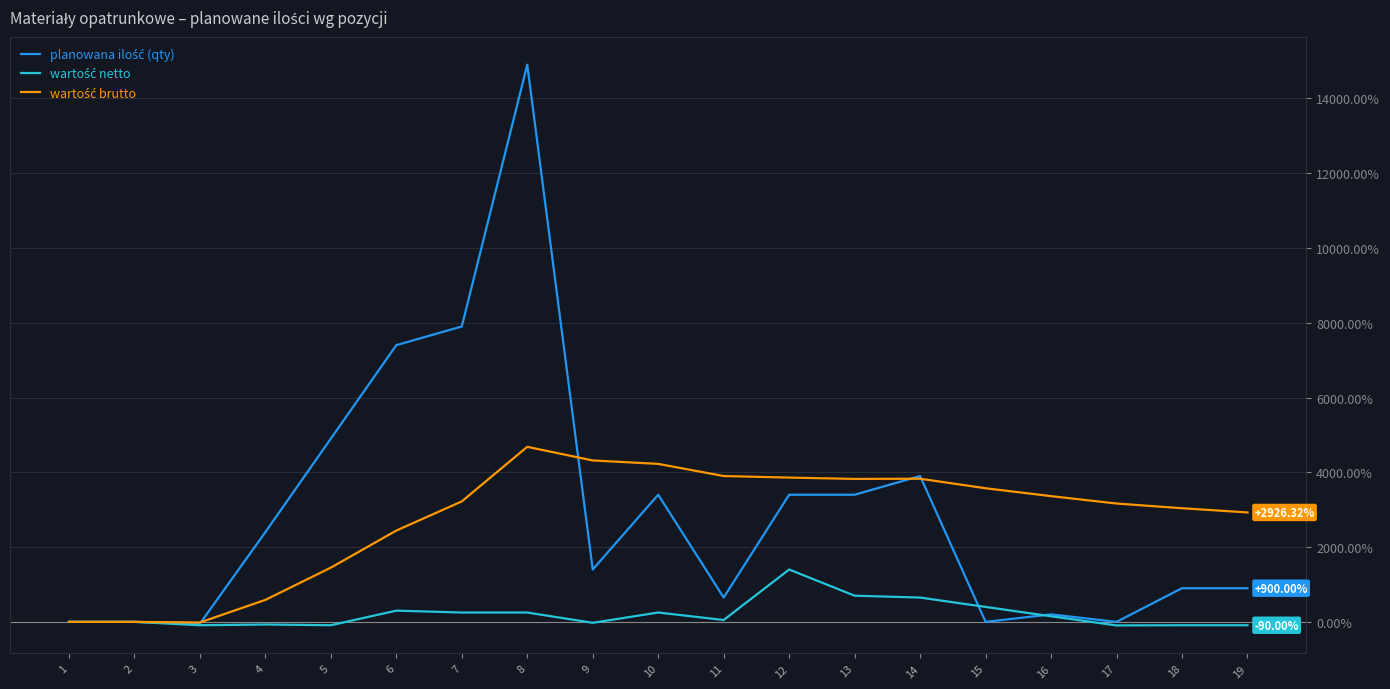

At which category is the sum across all series the highest?

8